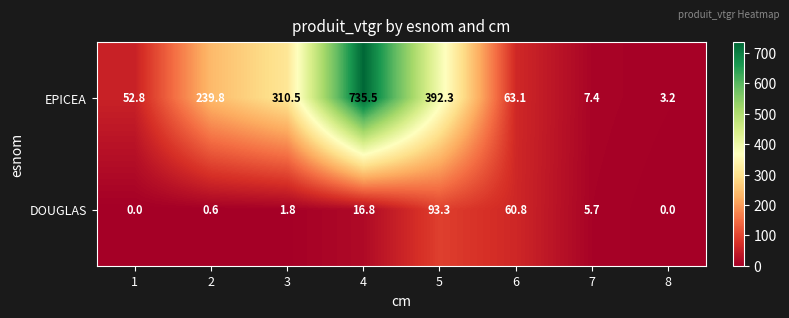

What is the sum of all EPICEA values?

1804.6